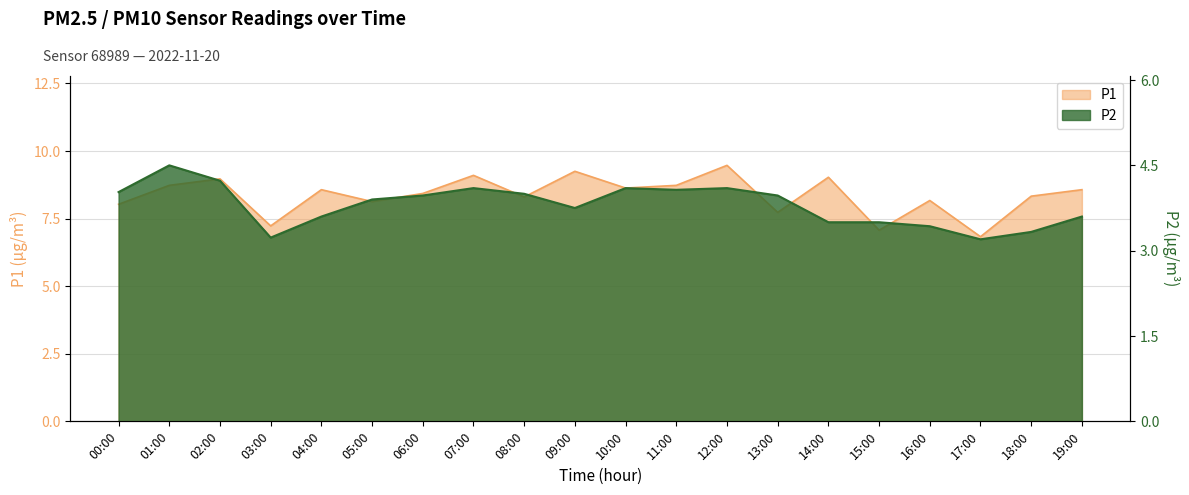

Between 01:00 and 07:00, which series saw the biggest shift?

P2